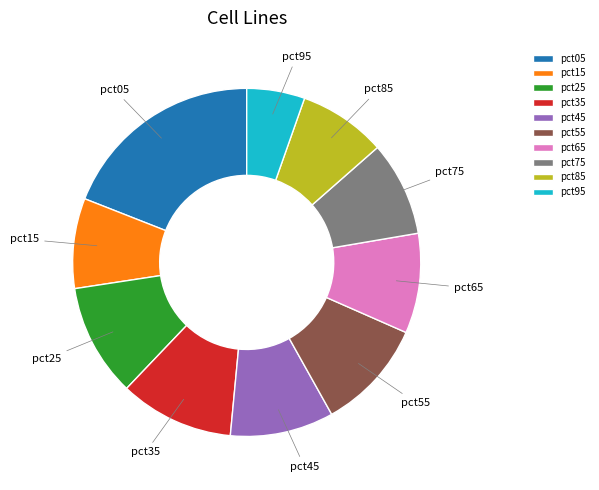

How many slices are in this pie chart?

10